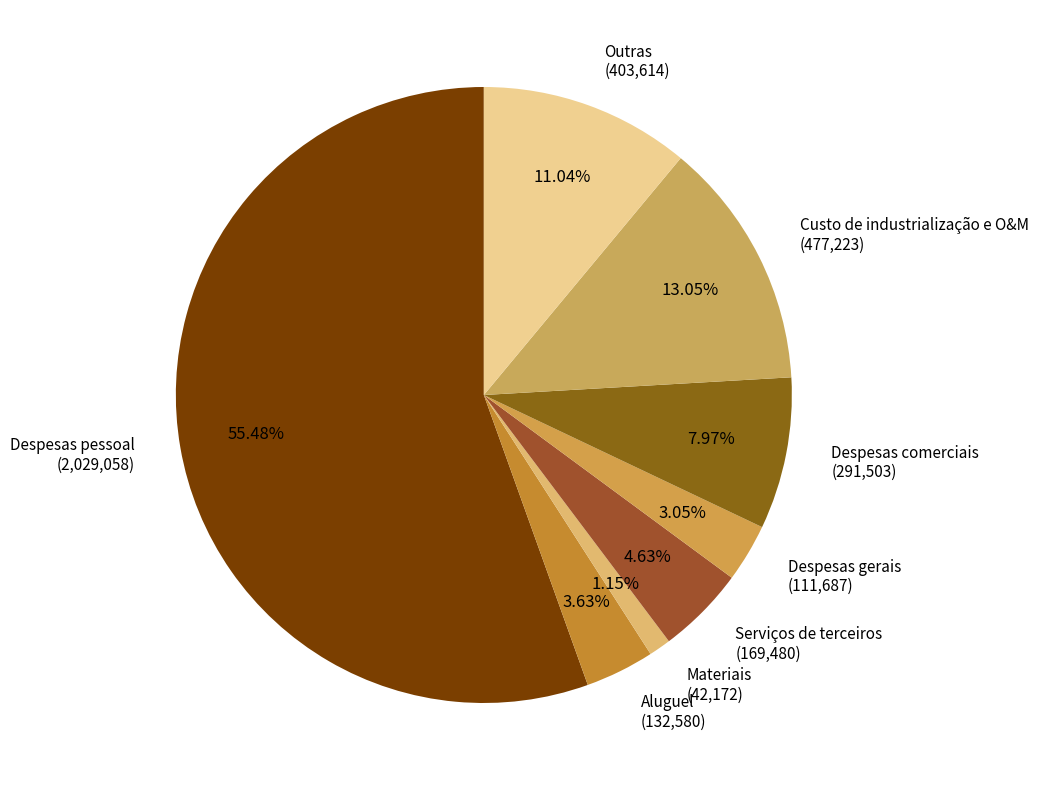

How many slices are in this pie chart?

8